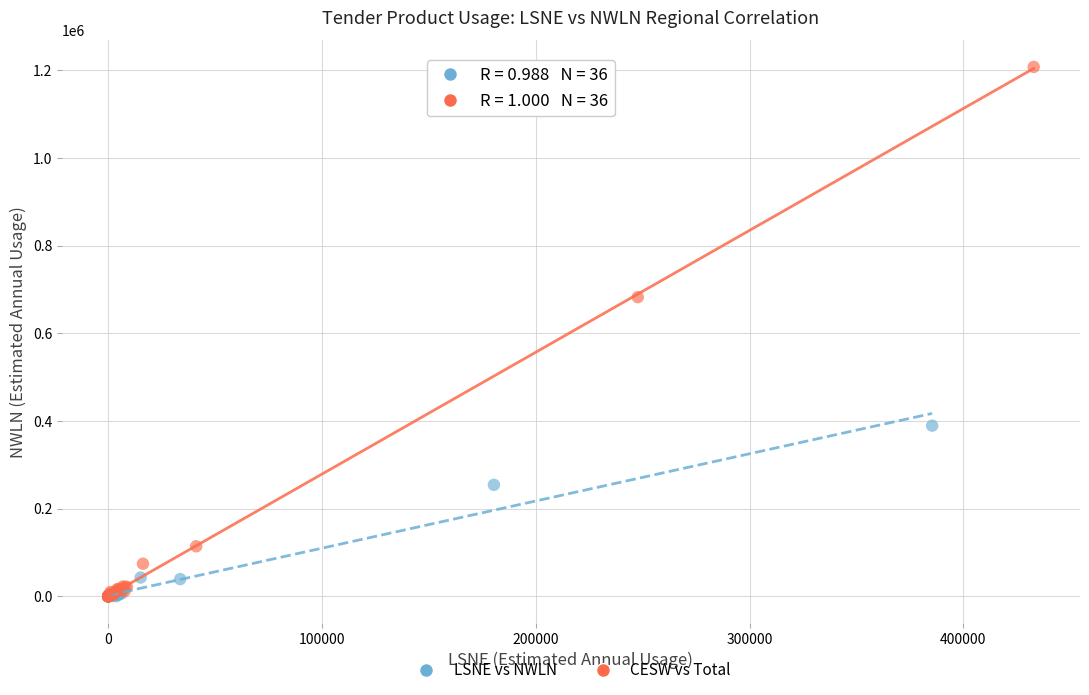

Which series has the largest Y range (max minus min)?

CESW vs Total